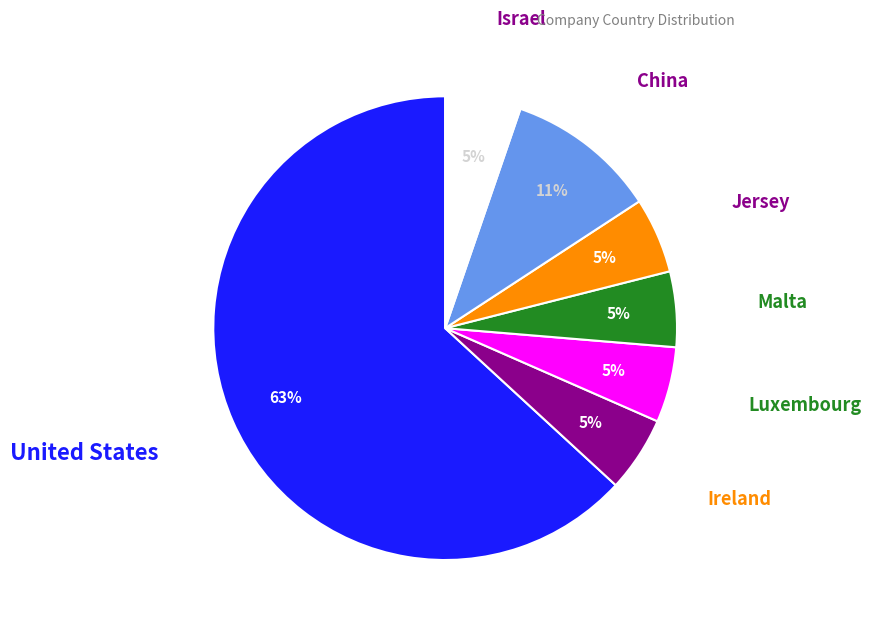

Is there any slice that represents more than half of the pie?

Yes